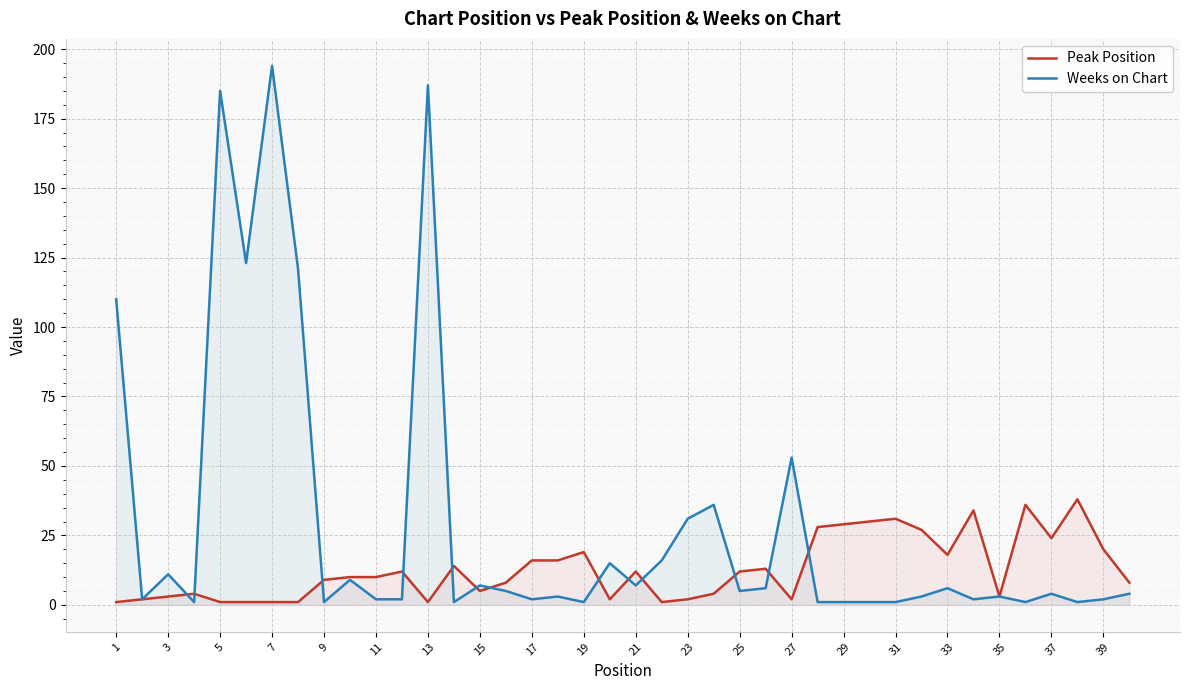

Is it true that Weeks on Chart equals 1 at 9?

True